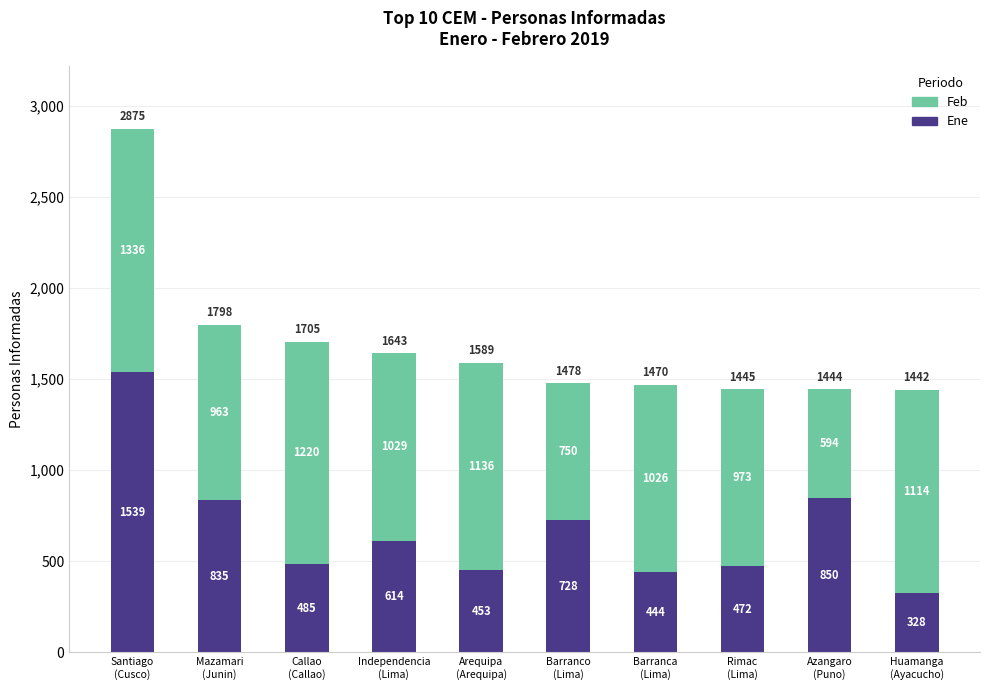

Reading left to right, transcribe the values for Ene.

1539	835	485	614	453	728	444	472	850	328